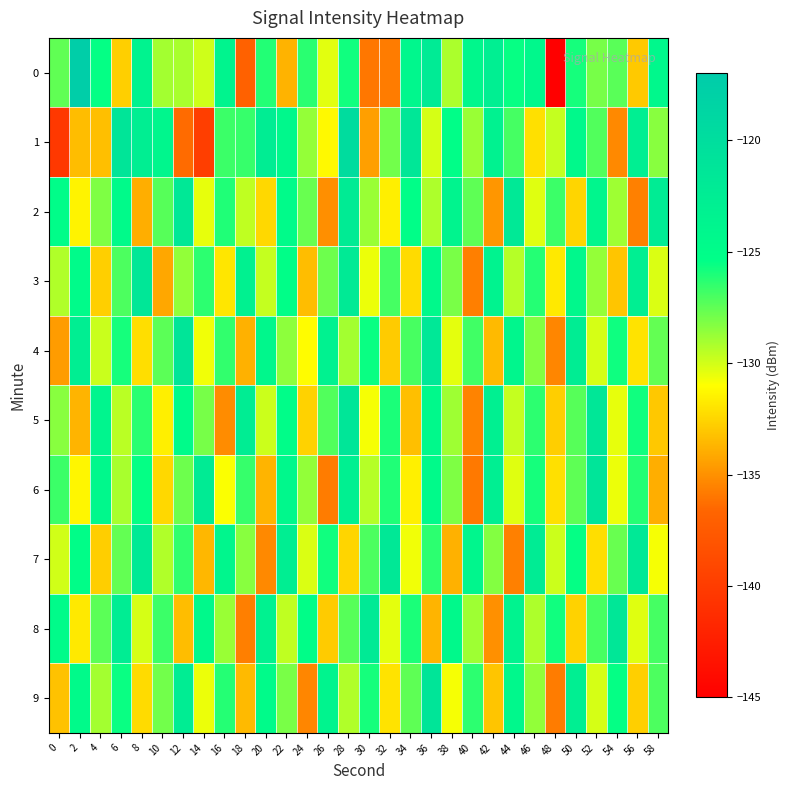

What is the smallest value displayed?

-146.0